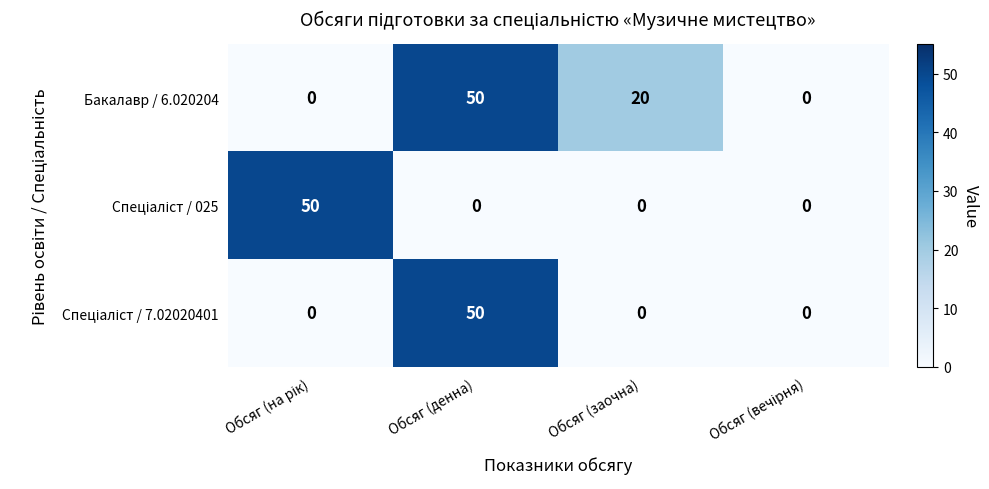

Which series has the largest total across all categories?

Бакалавр / 6.020204